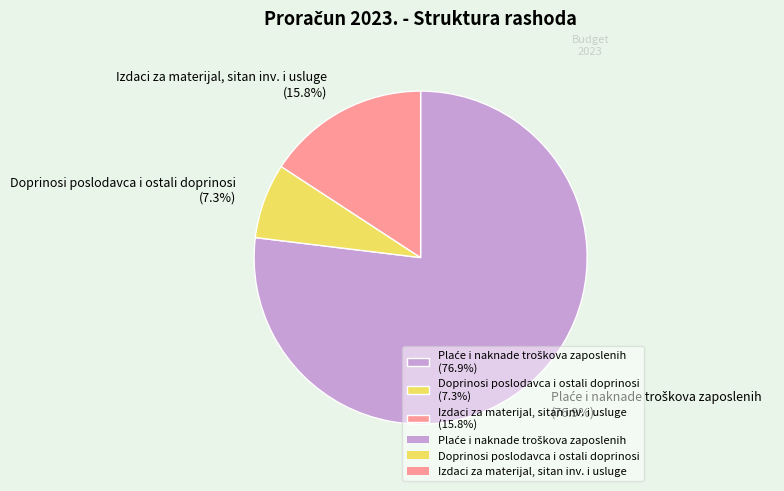

What is the smallest slice in the pie chart?

Doprinosi poslodavca i ostali doprinosi (7.3%)